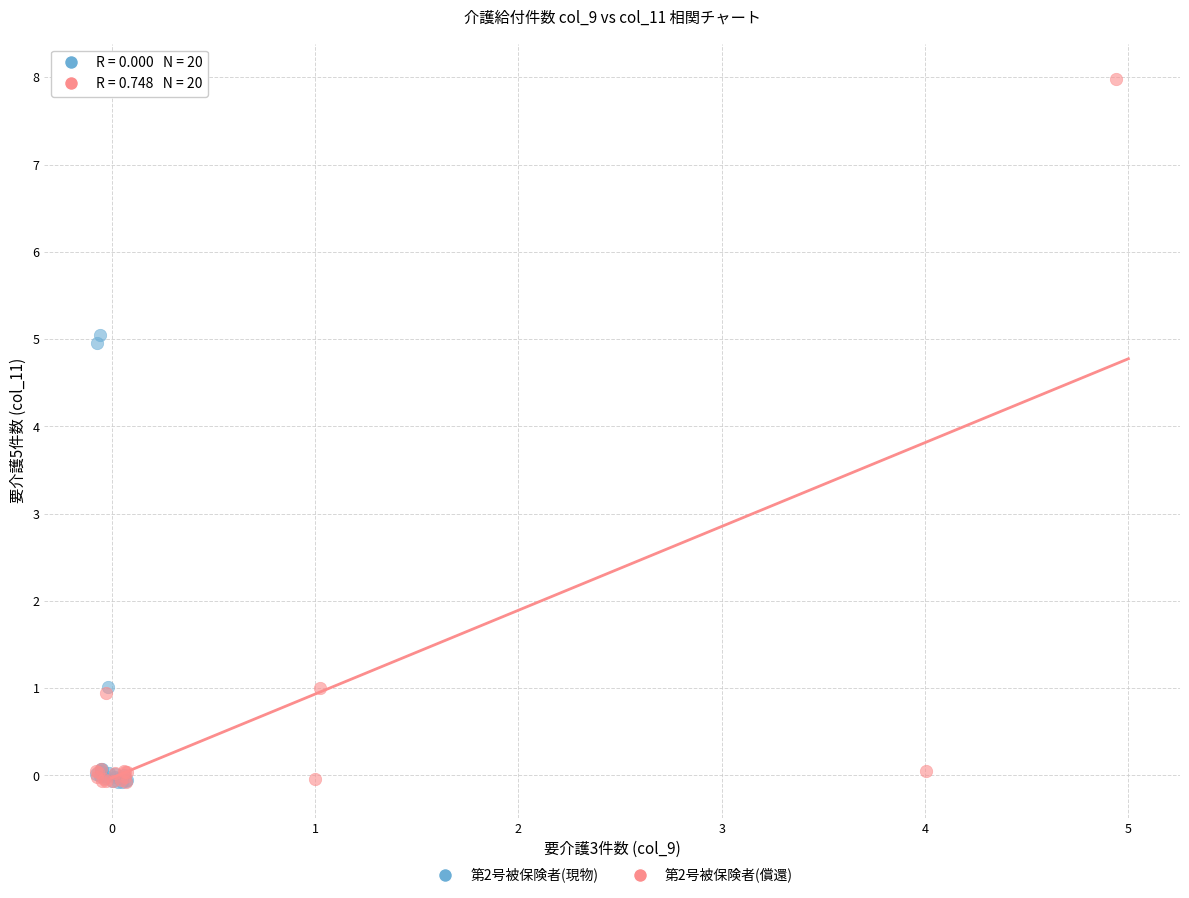

Which series contains the highest Y value?

第2号被保険者(償還)